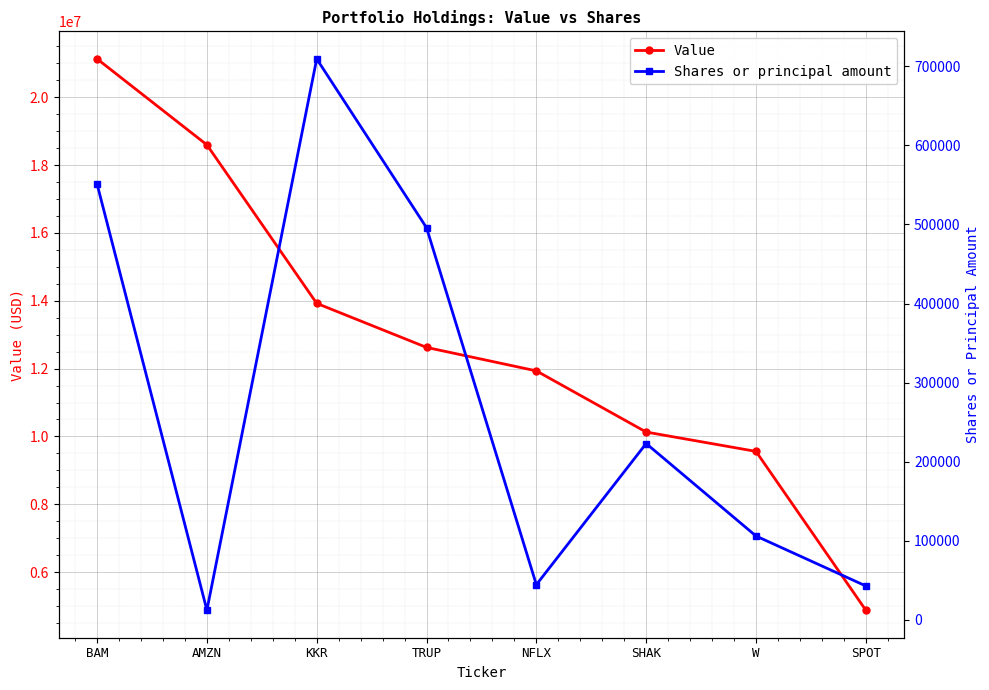

True or false: Value and Shares or principal amount cross at least once.

False